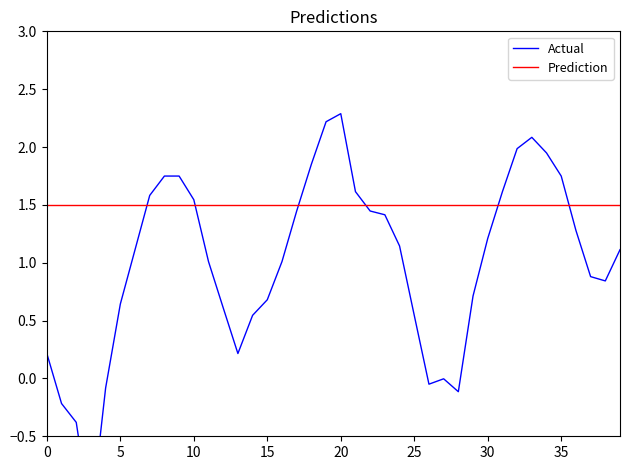

Rank the series at 17 from lowest to highest value.

Actual, Prediction